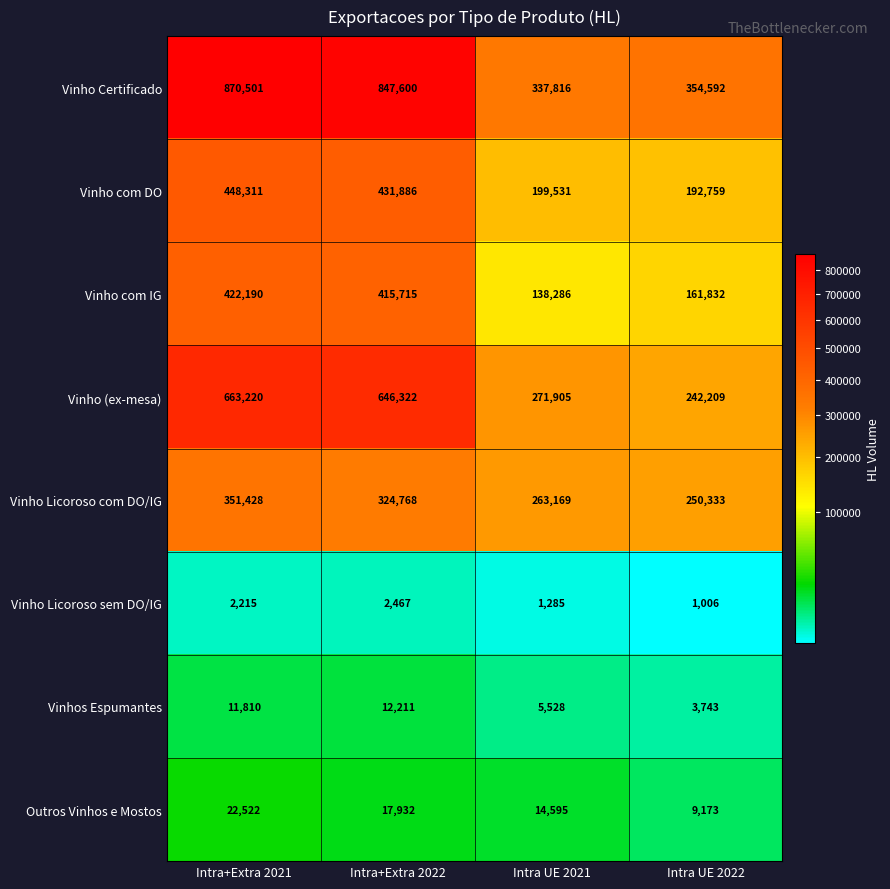

What is the difference between the highest and lowest values at Intra+Extra 2021?

868286